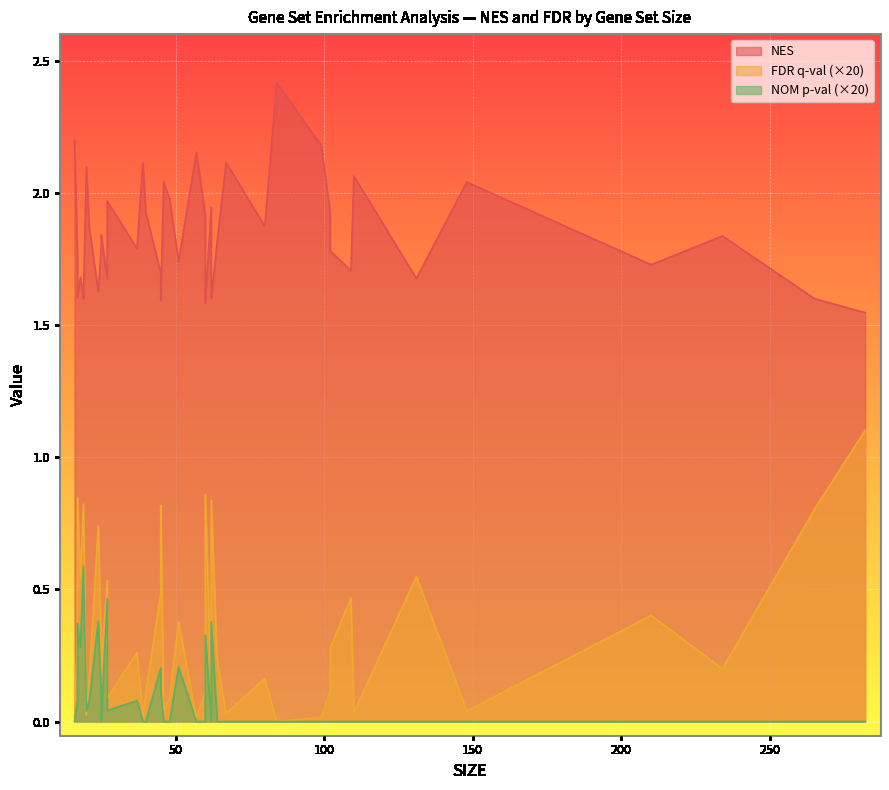

How many lines are shown in the chart?

3